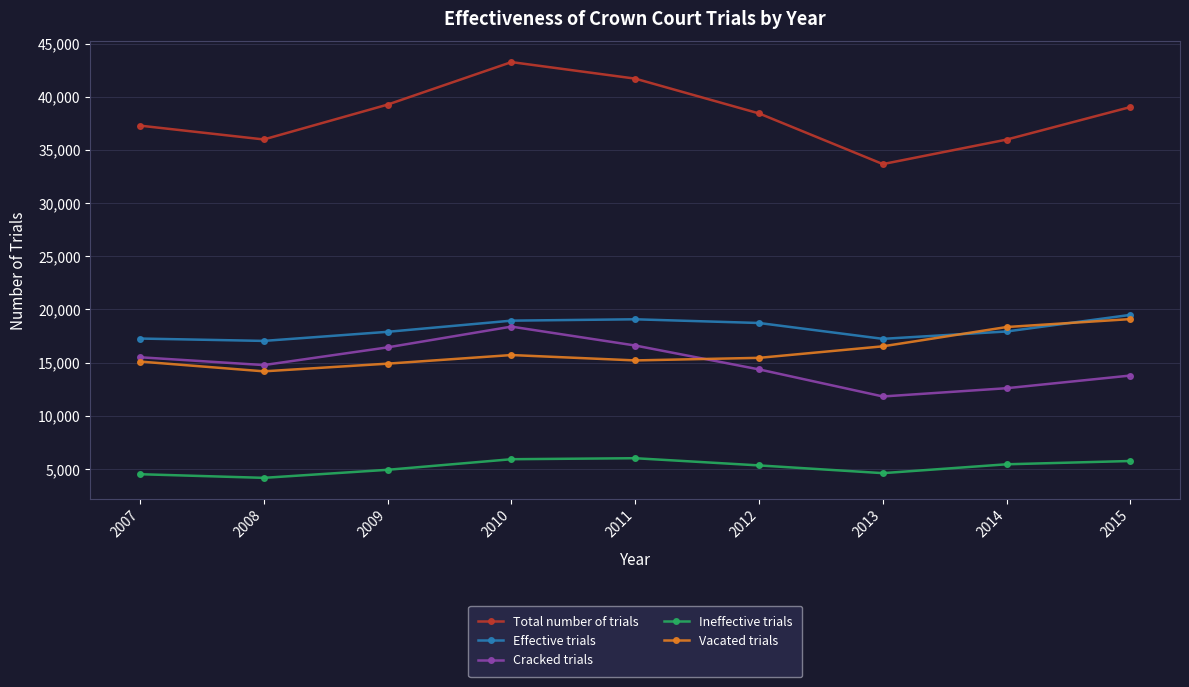

What is the total value across all series at 2014?

90297